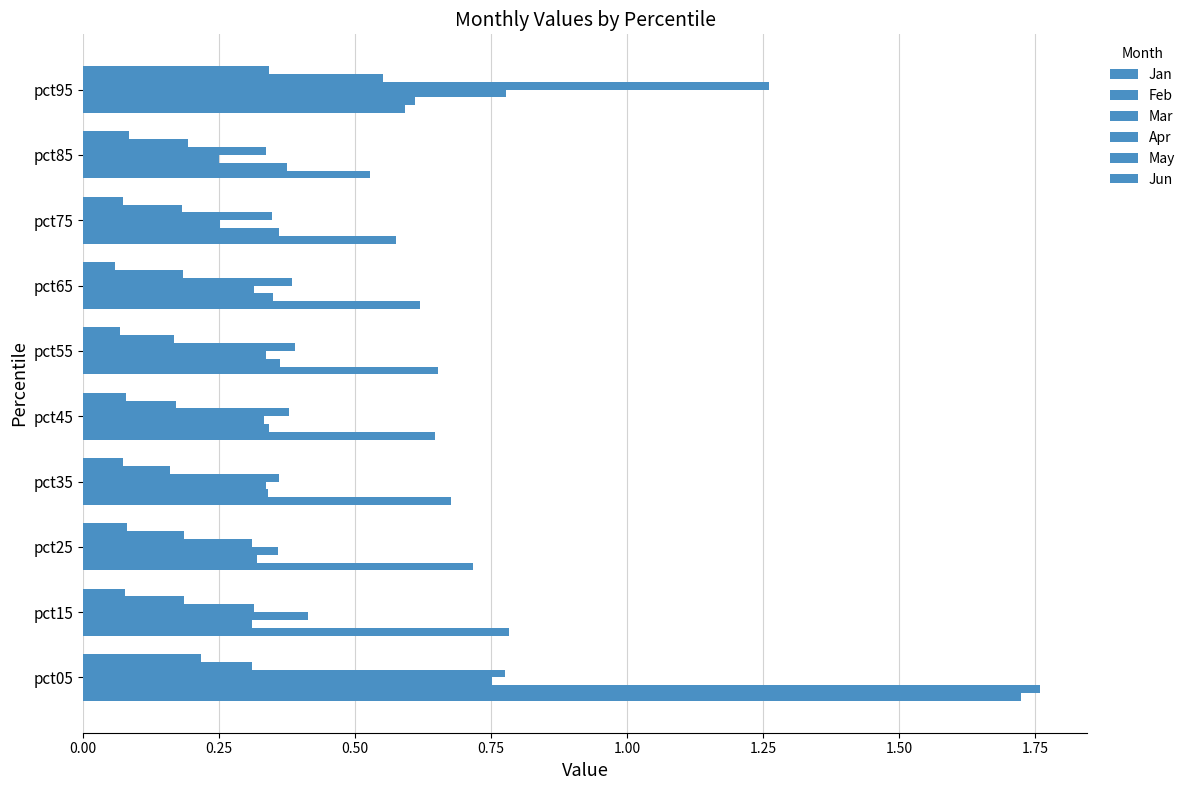

Which series has the largest range (max minus min)?

Feb